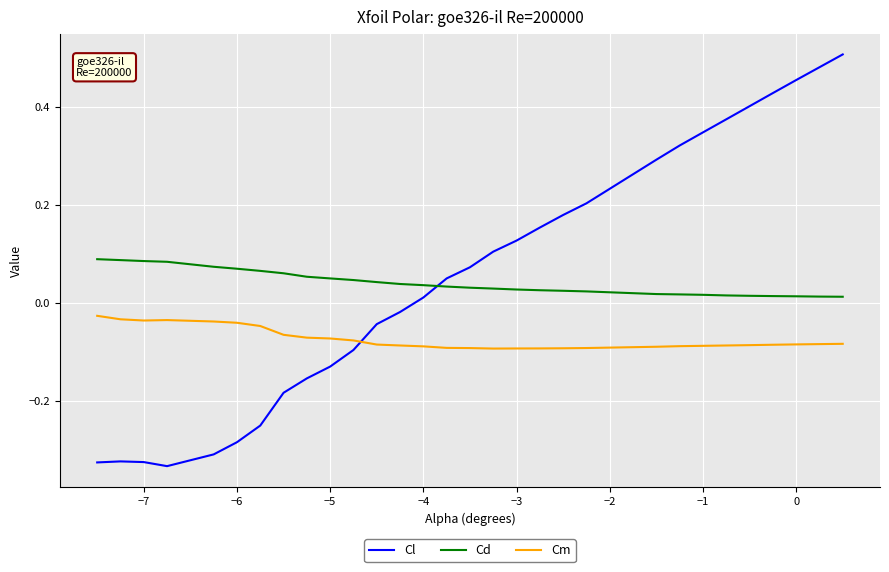

Which series has the widest spread of values?

Cl